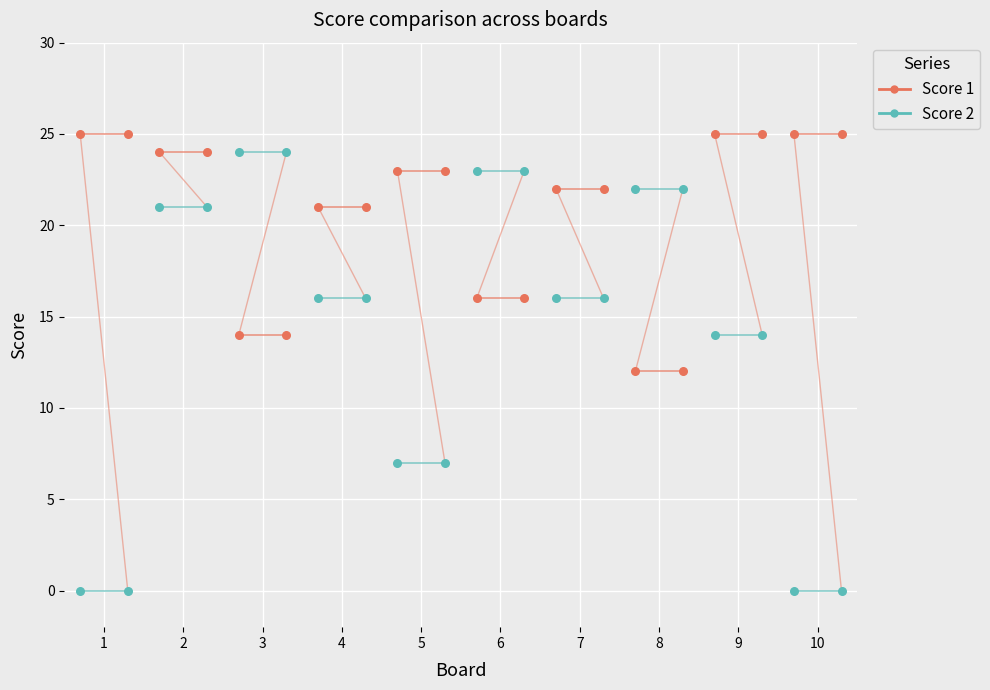

Which series reaches the minimum Y coordinate?

Score 2